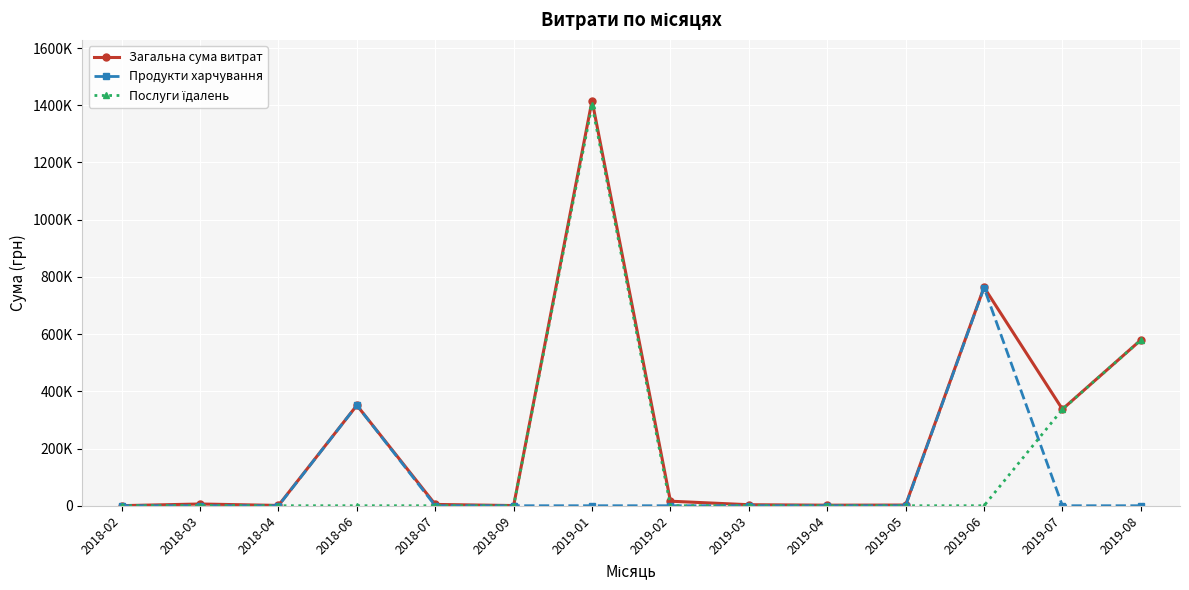

True or false: Загальна сума витрат and Продукти харчування intersect in this chart.

False